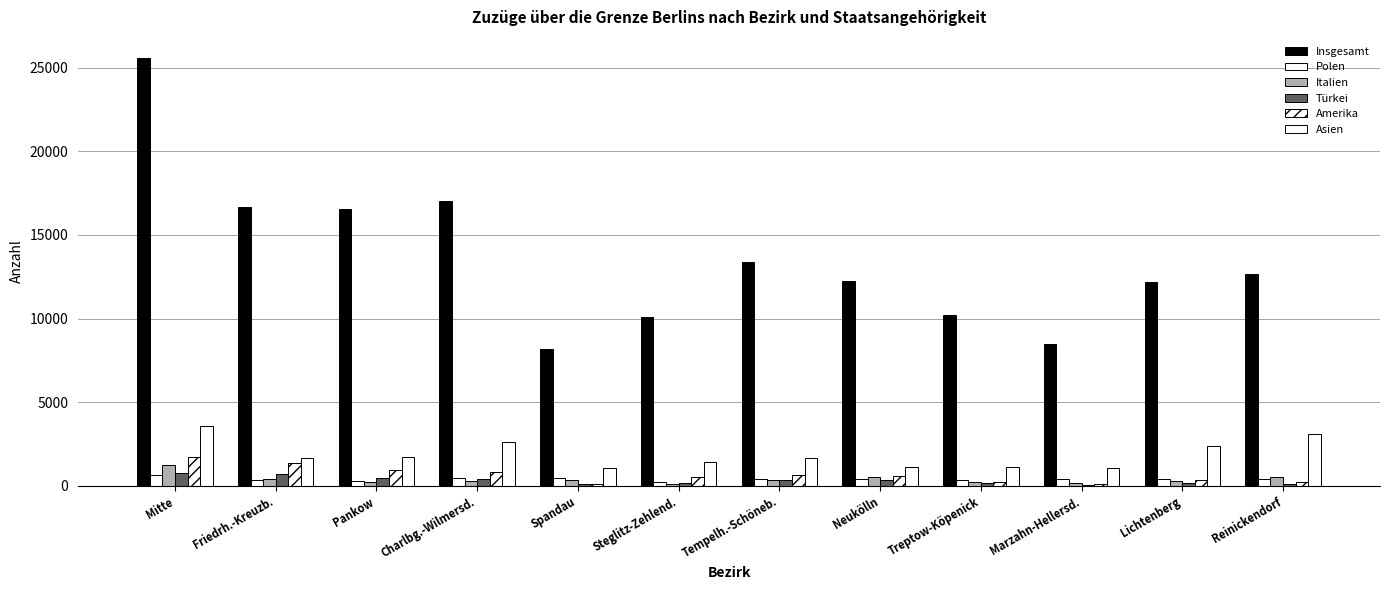

How many data points does each series have?

12